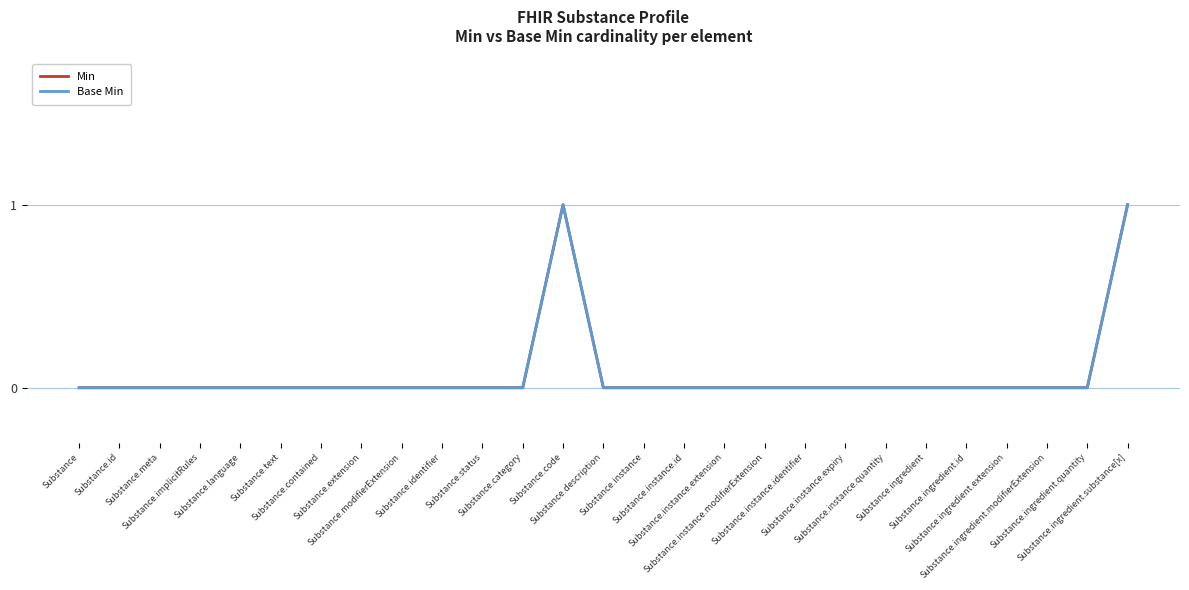

Which label corresponds to the smallest value in the chart?

Substance